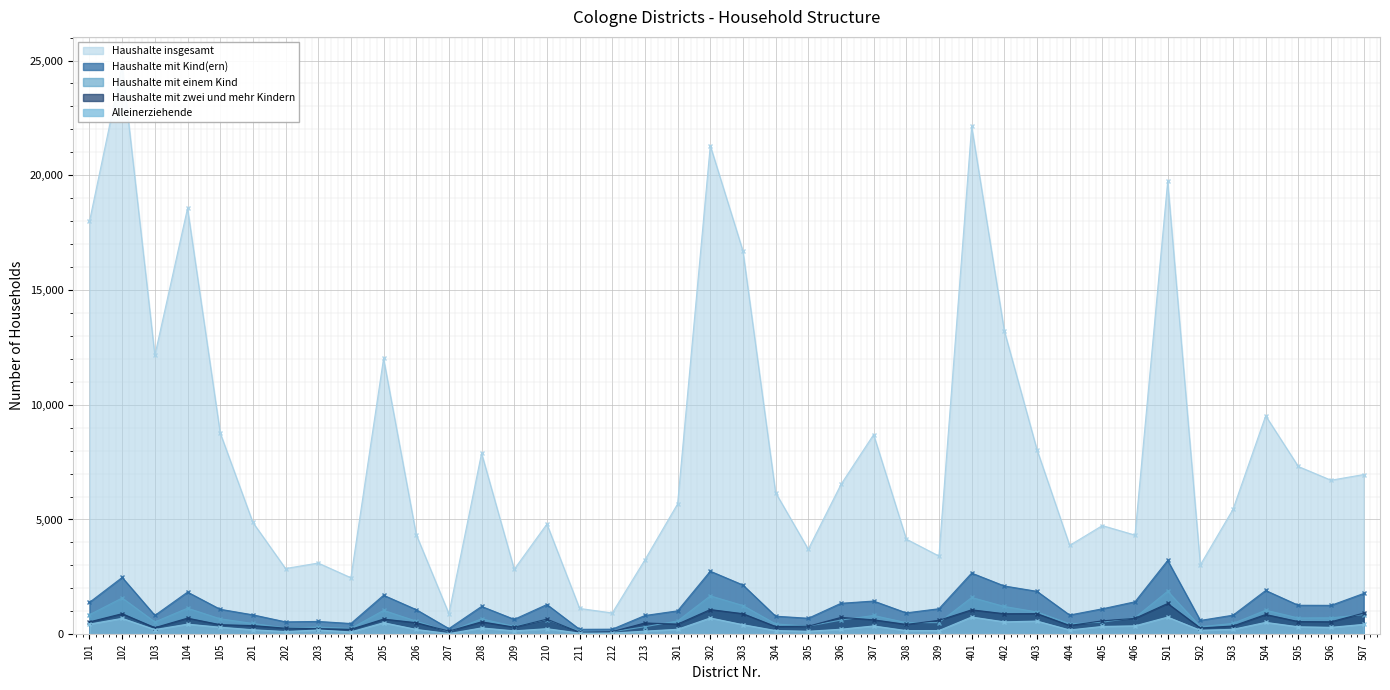

At which label is Haushalte mit Kind(ern) closest to 1714?

205